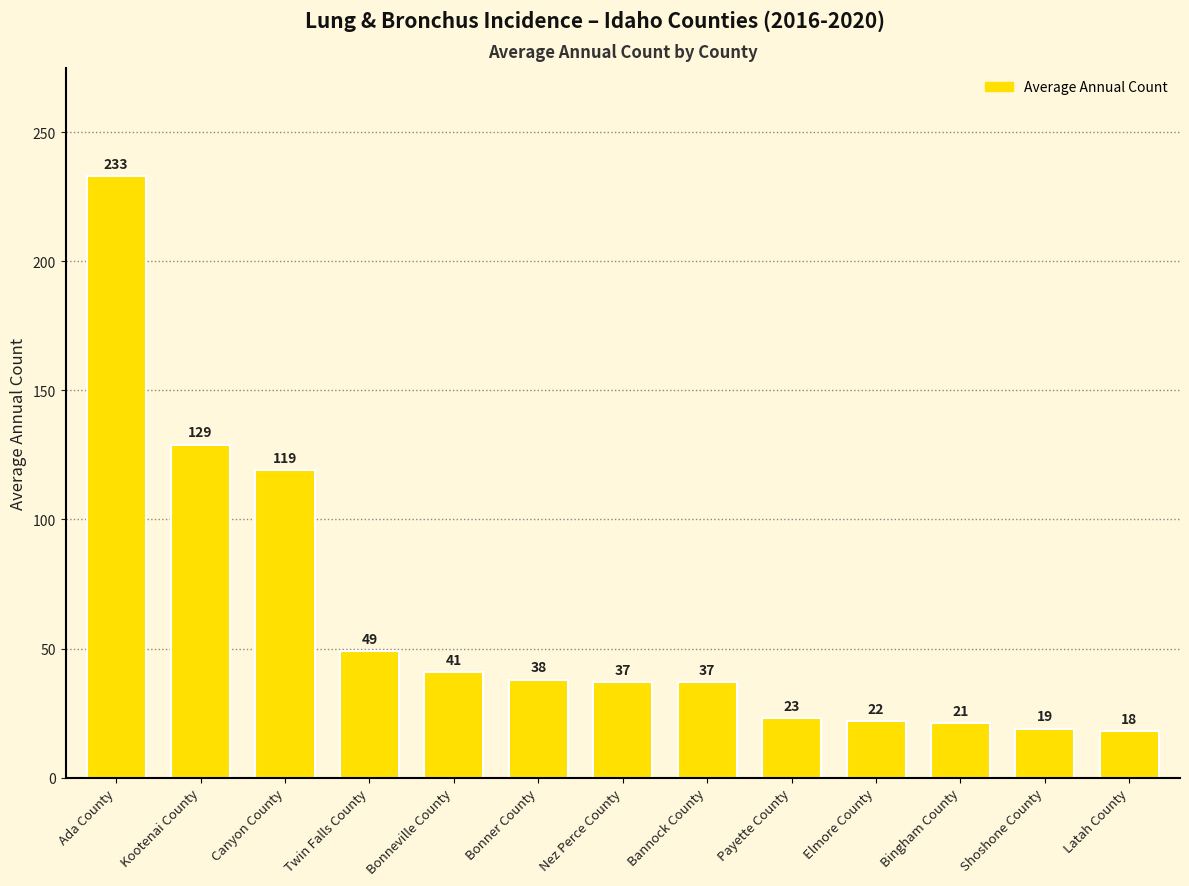

What is the change in value from Canyon County to Bonneville County?

-78